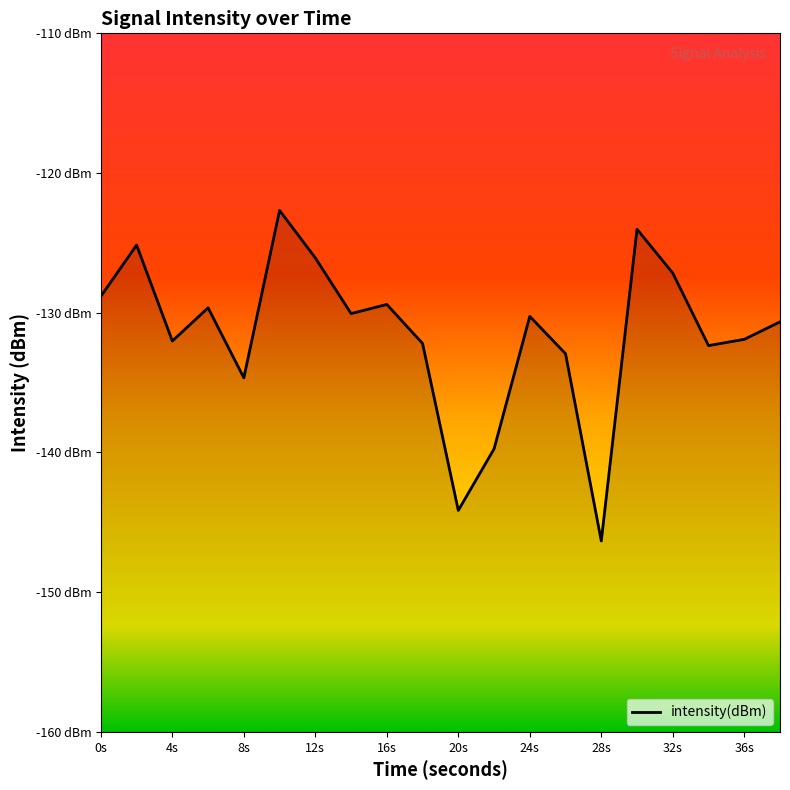

What is the difference between the maximum and minimum values?

23.7